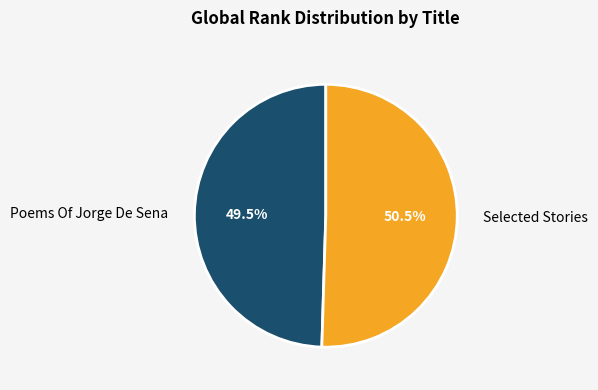

What is the largest slice in the pie chart?

Selected Stories